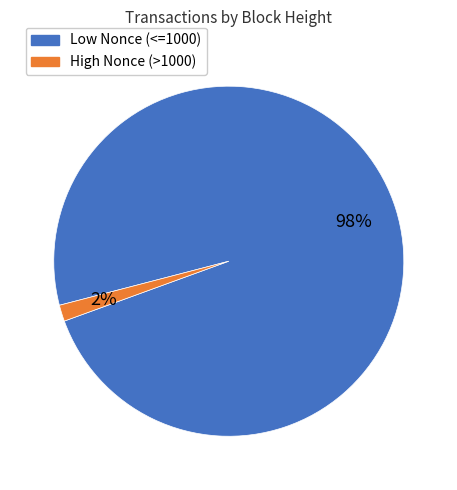

To the nearest percent, what is the average slice percentage?

50%